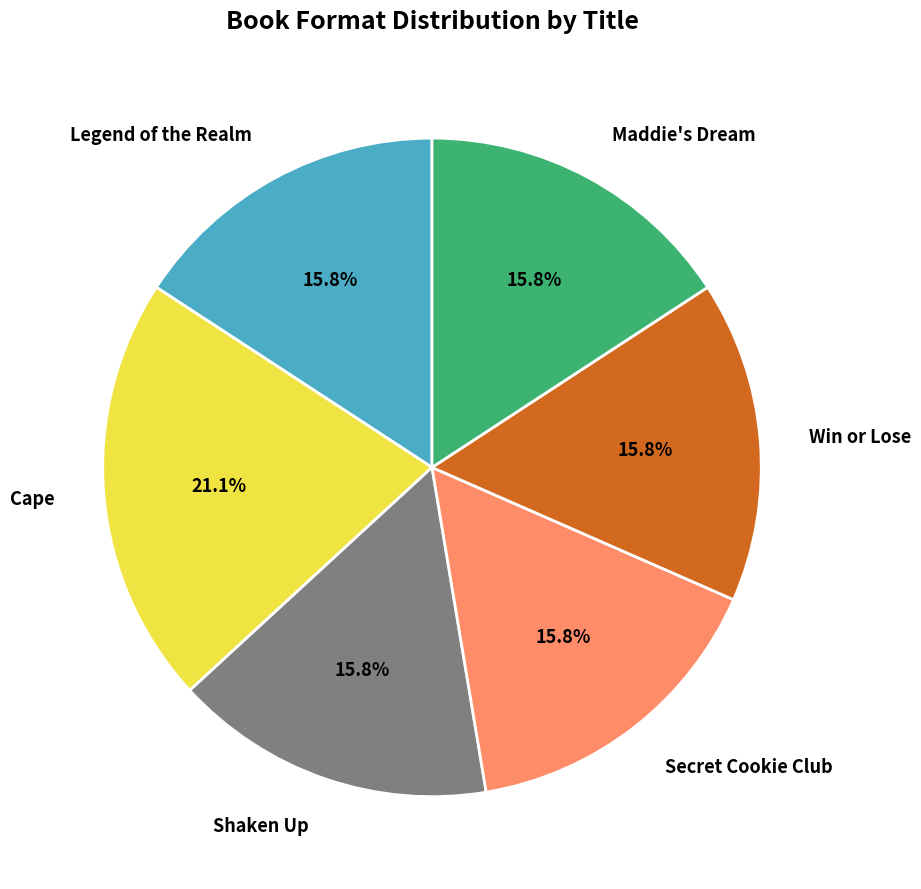

Is there a majority slice in this chart?

No